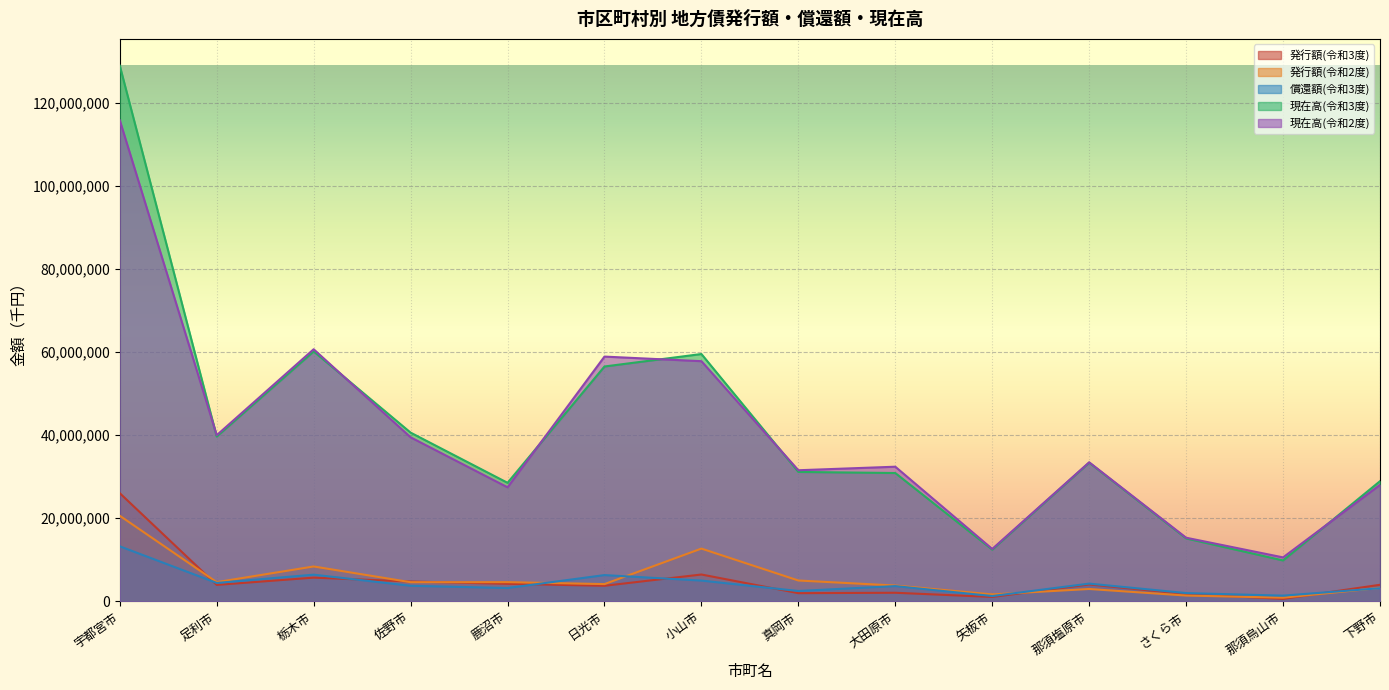

At how many categories does at least one series exceed 123368658?

1